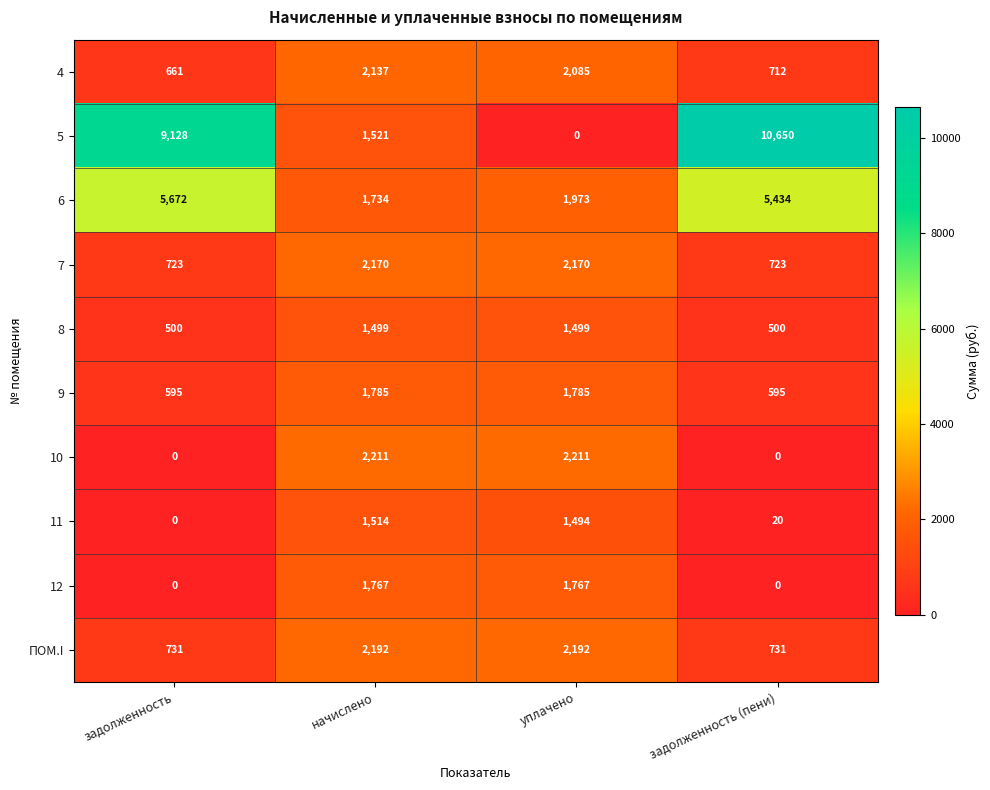

Which series has the widest spread of values?

5